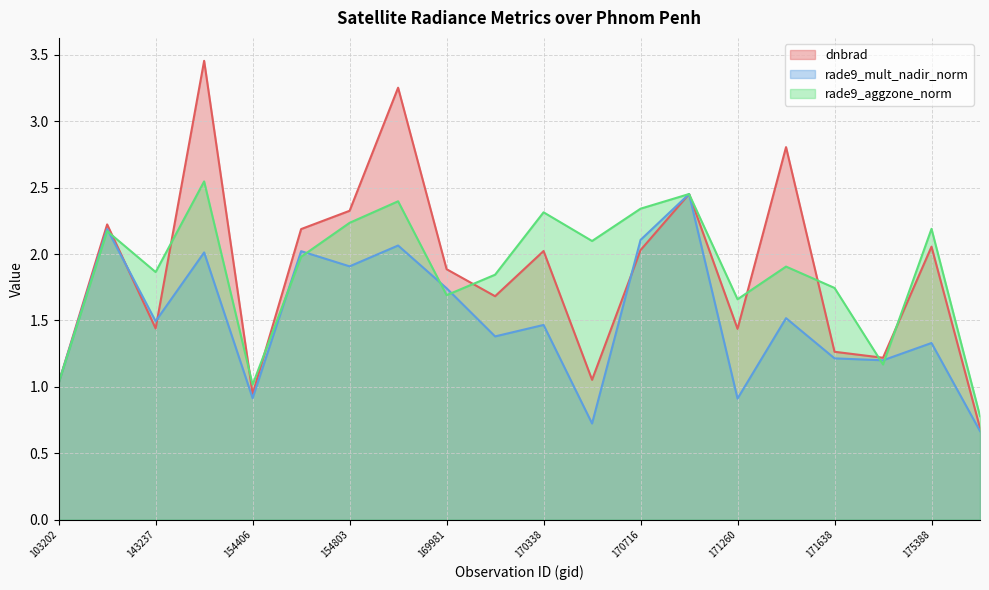

True or false: rade9_aggzone_norm has a value of 2.3 at 170338.

True